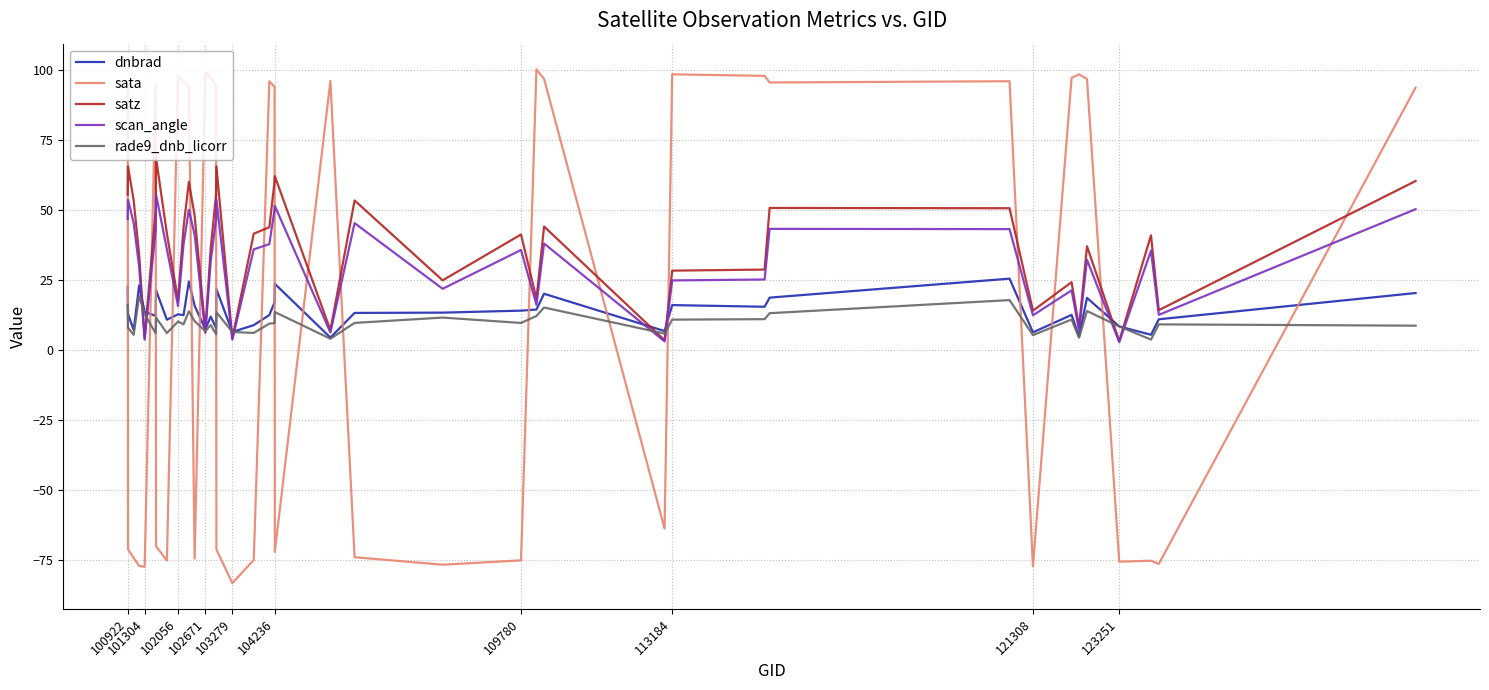

How many times do dnbrad and sata cross each other?

18